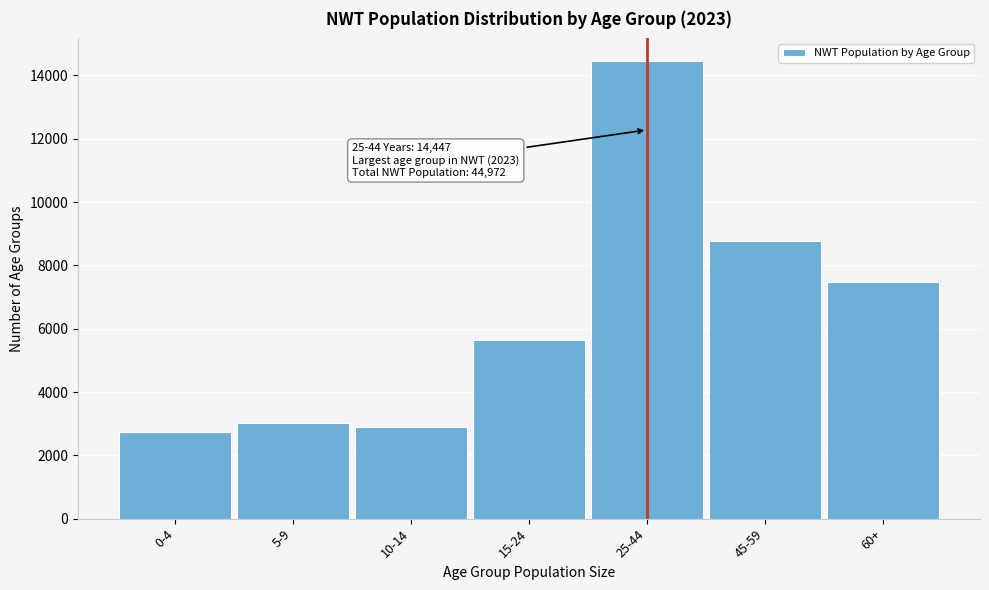

Reading left to right, transcribe all the data shown in this chart.

2724	3015	2901	5643	14447	8758	7484